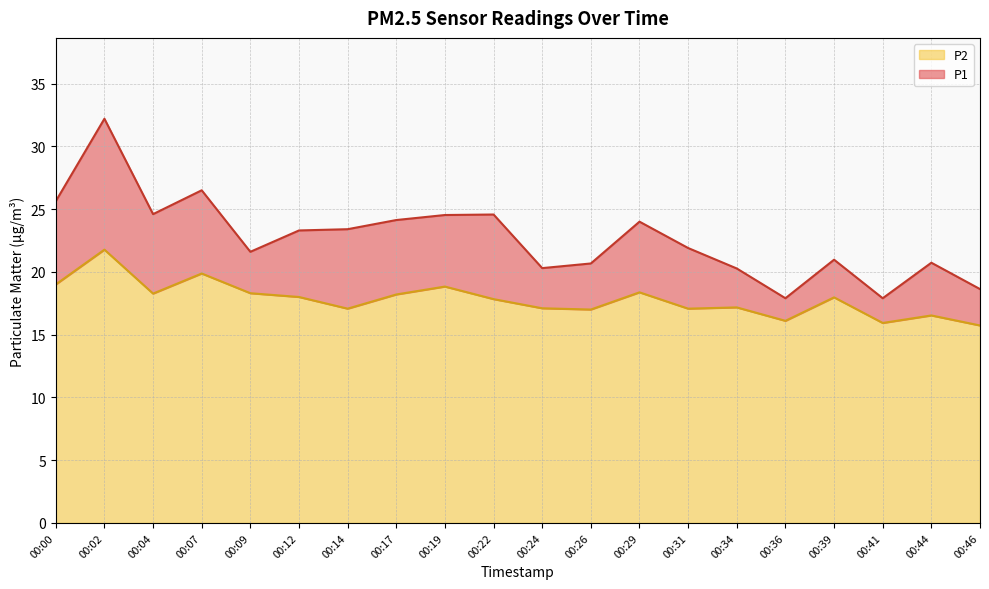

Reading left to right, extract all data points from this chart.

P1: 25.6	32.2	24.6	26.5	21.6	23.3	23.4	24.1	24.5	24.6	20.3	20.7	24.0	21.9	20.3	17.9	21.0	17.9	20.7	18.6
P2: 19.0	21.8	18.3	19.9	18.3	18.0	17.1	18.2	18.8	17.8	17.1	17.0	18.4	17.1	17.2	16.1	18.0	15.9	16.5	15.7